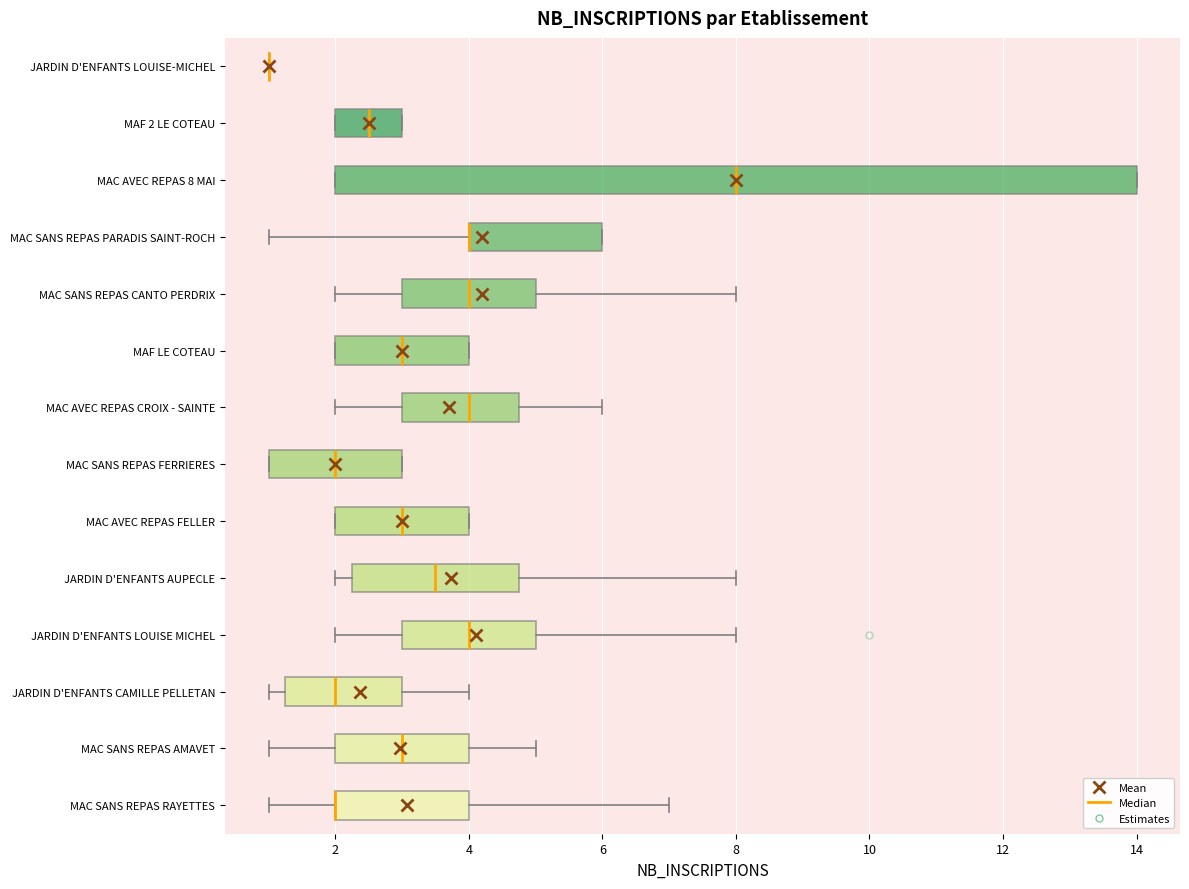

Reading bottom to top, transcribe this box plot: for each box, give where its median line is, the range the box spans, and where its two whiskers end, as read against the x-axis. The values are not printed on the chart, so give them approximately, as read against the axis.

MAC SANS REPAS RAYETTES: median 2.0 (drawn on the box's left edge), box 2.0 to 4.0, whiskers 1.0 to 7.0
MAC SANS REPAS AMAVET: median 3.0, box 2.0 to 4.0, whiskers 1.0 to 5.0
JARDIN D'ENFANTS CAMILLE PELLETAN: median 2.0, box 1.2 to 3.0, whiskers 1.0 to 4.0
JARDIN D'ENFANTS LOUISE MICHEL: median 4.0, box 3.0 to 5.0, whiskers 2.0 to 8.0
JARDIN D'ENFANTS AUPECLE: median 3.6, box 2.2 to 4.8, whiskers 2.0 to 8.0
MAC AVEC REPAS FELLER: median 3.0, box 2.0 to 4.0, whiskers 2.0 to 4.0
MAC SANS REPAS FERRIERES: median 2.0, box 1.0 to 3.0, whiskers 1.0 to 3.0
MAC AVEC REPAS CROIX - SAINTE: median 4.0, box 3.0 to 4.8, whiskers 2.0 to 6.0
MAF LE COTEAU: median 3.0, box 2.0 to 4.0, whiskers 2.0 to 4.0
MAC SANS REPAS CANTO PERDRIX: median 4.0, box 3.0 to 5.0, whiskers 2.0 to 8.0
MAC SANS REPAS PARADIS SAINT-ROCH: median 4.0 (drawn on the box's left edge), box 4.0 to 6.0, whiskers 1.0 to 6.0
MAC AVEC REPAS 8 MAI: median 8.0, box 2.0 to 14.0, whiskers 2.0 to 14.0
MAF 2 LE COTEAU: median 2.6, box 2.0 to 3.0, whiskers 2.0 to 3.0
JARDIN D'ENFANTS LOUISE-MICHEL: box collapsed to a line at 1.0, whiskers 1.0 to 1.0